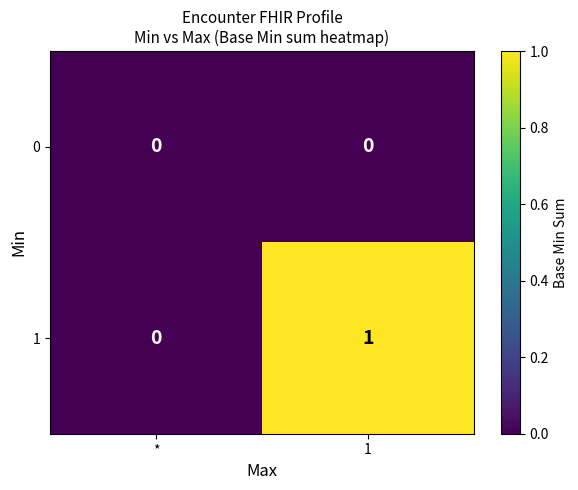

Reading right to left, list all the values displayed in this chart.

0: 1=0	*=0
1: 1=1	*=0